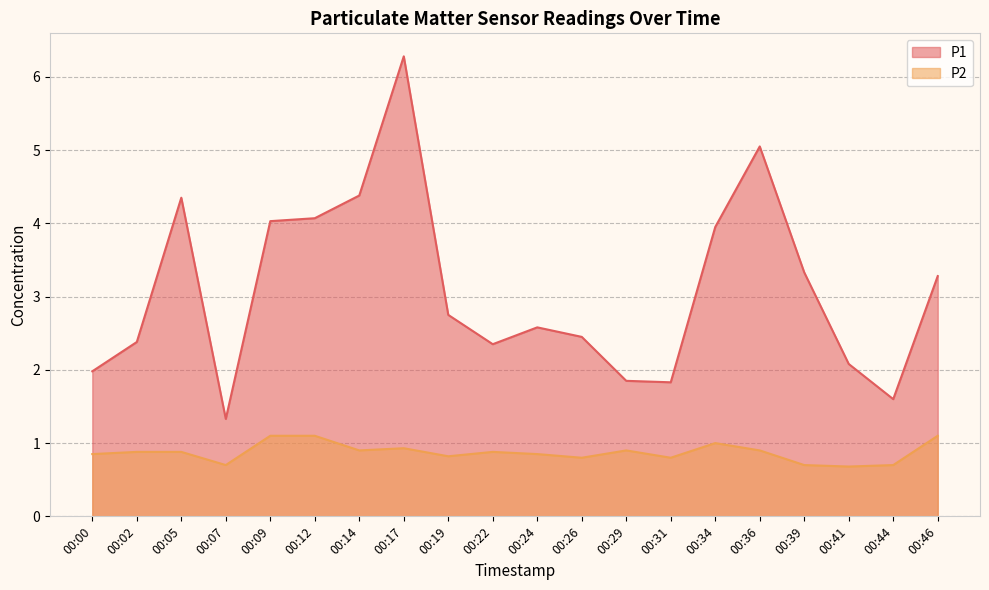

What is the difference between the second highest and minimum values in the P1 series?

3.7